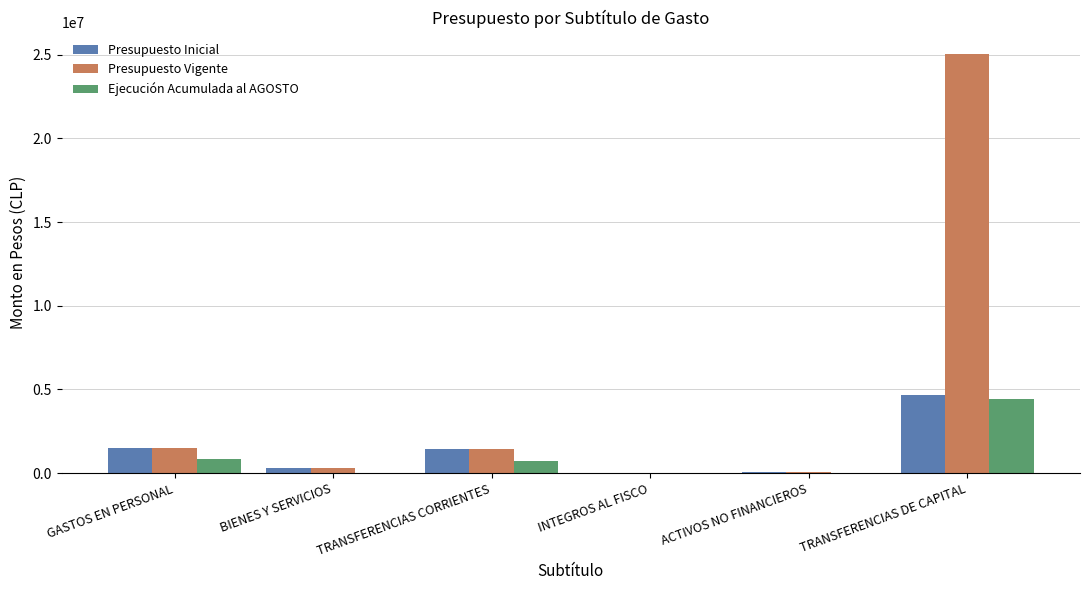

Which label corresponds to the largest value in the chart?

TRANSFERENCIAS DE CAPITAL